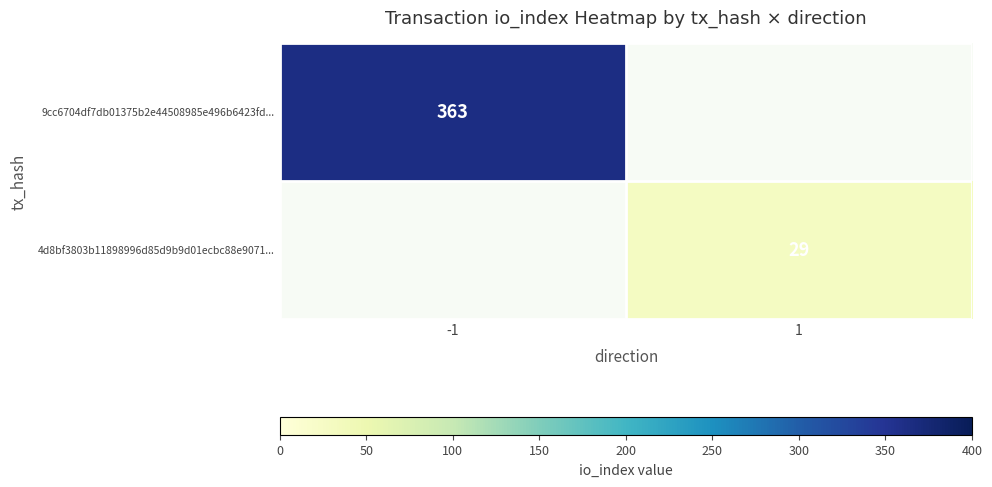

Is it true that 9cc6704df7db01375b2e44508985e496b6423fd... equals 568.8 at -1?

False